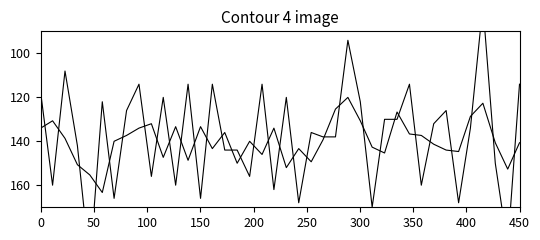

How many lines are shown in the chart?

2